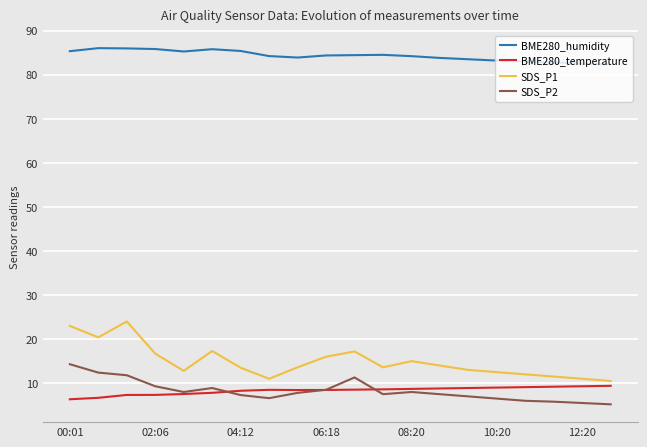

List the series in order of their peak value, highest first.

BME280_humidity, SDS_P1, SDS_P2, BME280_temperature